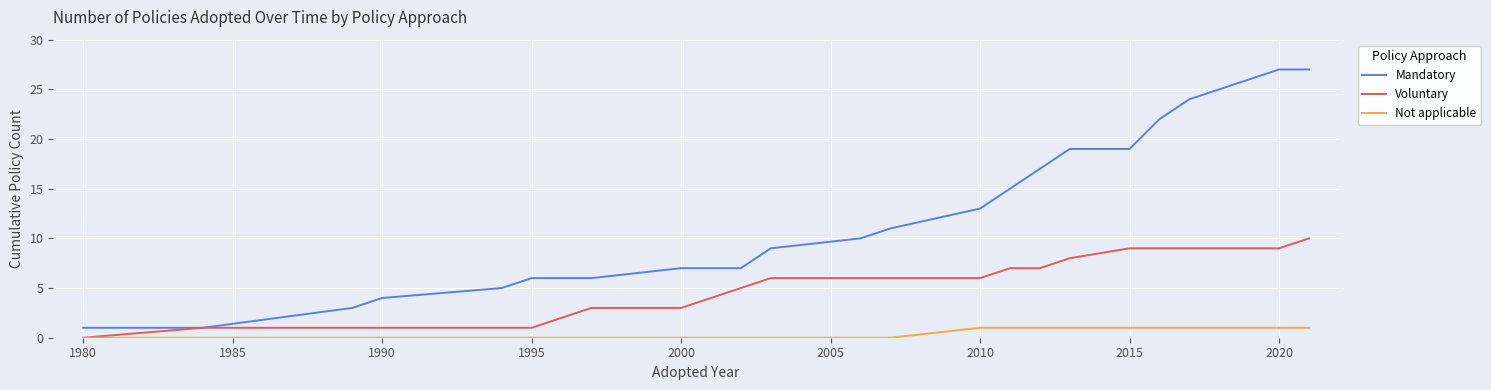

What are all the series names shown in the legend?

Mandatory, Voluntary, Not applicable